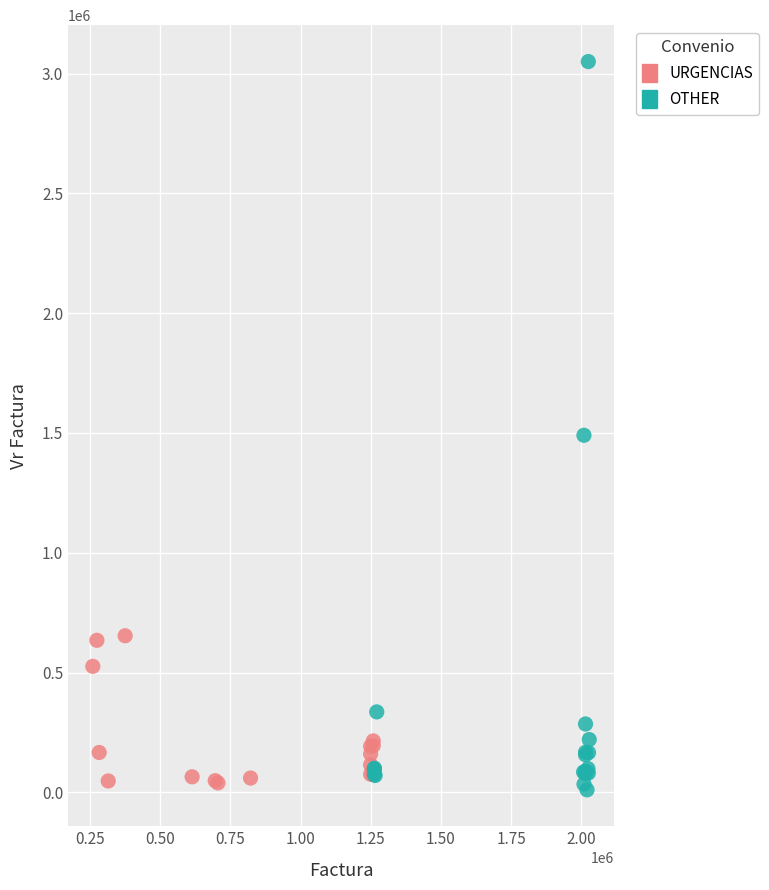

Which series has the widest spread of Y values?

OTHER